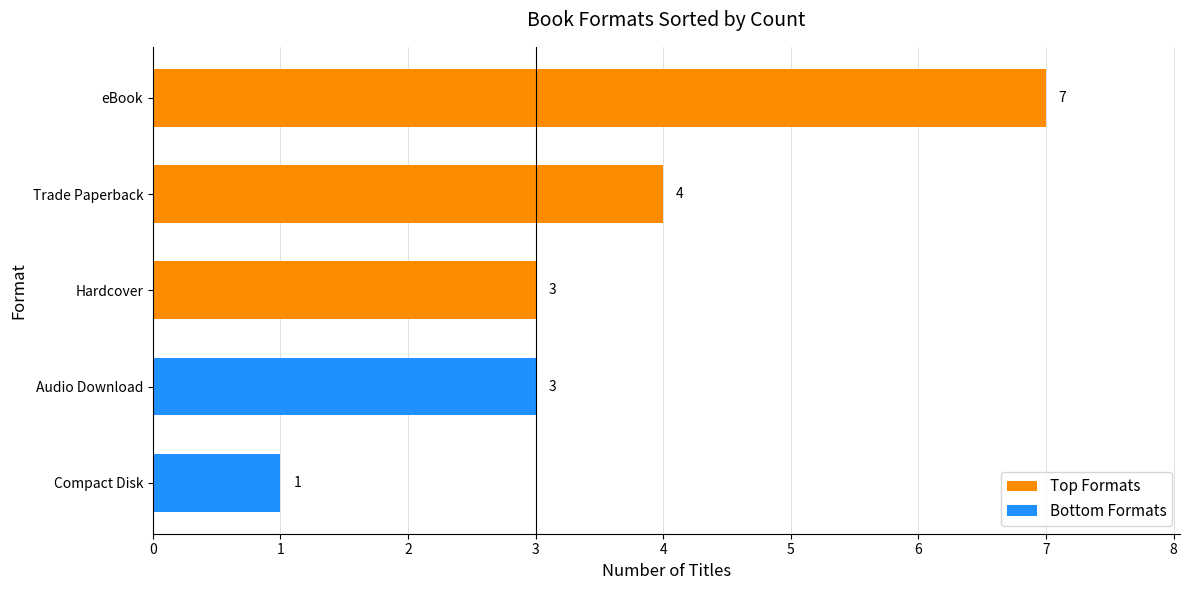

What is the greatest value displayed?

7